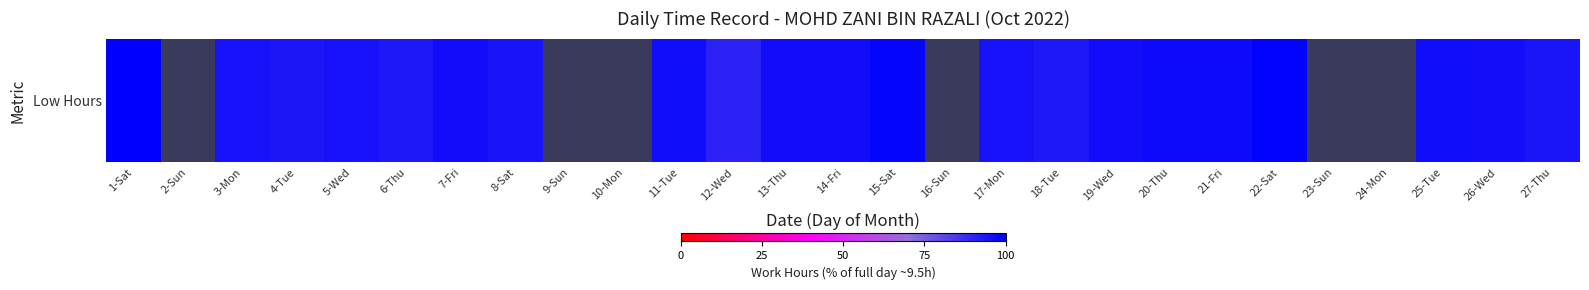

What is the approximate value at 27-Thu?

94.5